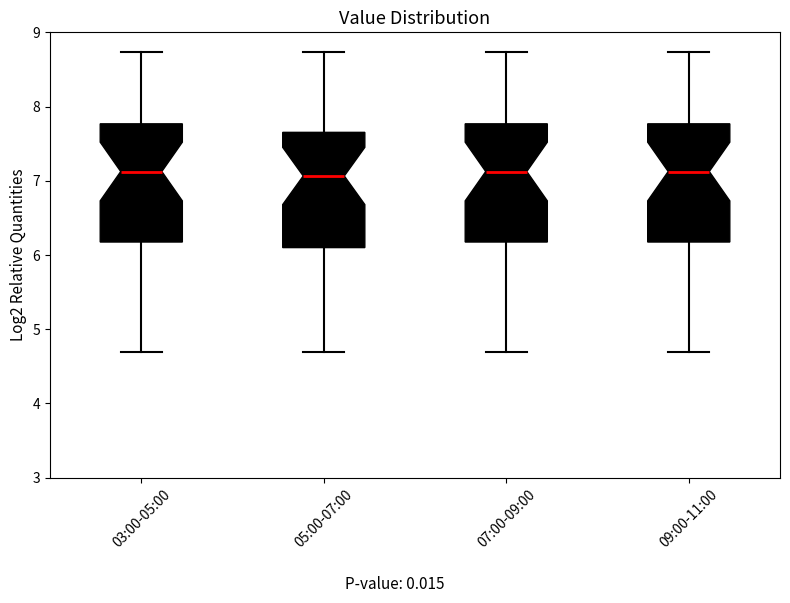

Reading left to right, transcribe this box plot: for each box, give where its median line is, the range the box spans, and where its two whiskers end, as read against the y-axis. The values are not printed on the chart, so give them approximately, as read against the axis.

03:00-05:00: median 7.1, box 6.2 to 7.8, whiskers 4.7 to 8.7
05:00-07:00: median 7.1, box 6.1 to 7.7, whiskers 4.7 to 8.7
07:00-09:00: median 7.1, box 6.2 to 7.8, whiskers 4.7 to 8.7
09:00-11:00: median 7.1, box 6.2 to 7.8, whiskers 4.7 to 8.7